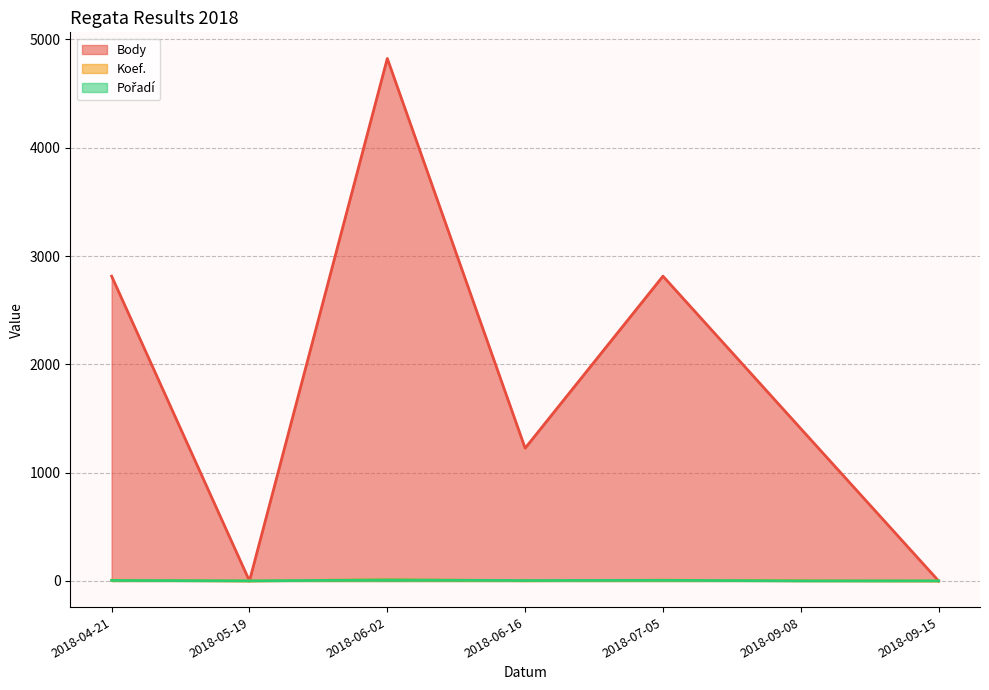

Rank the categories by Koef. value from lowest to highest.

2018-05-19, 2018-09-15, 2018-06-16, 2018-09-08, 2018-04-21, 2018-07-05, 2018-06-02